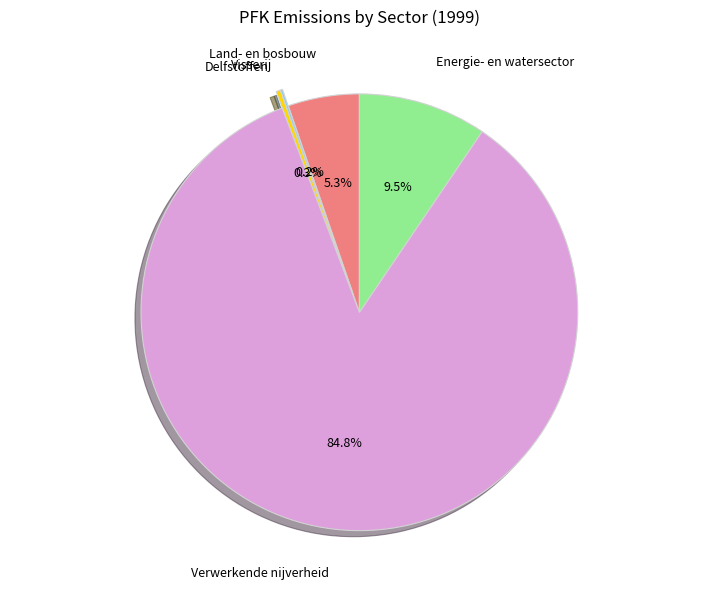

What is the largest slice in the pie chart?

Verwerkende nijverheid